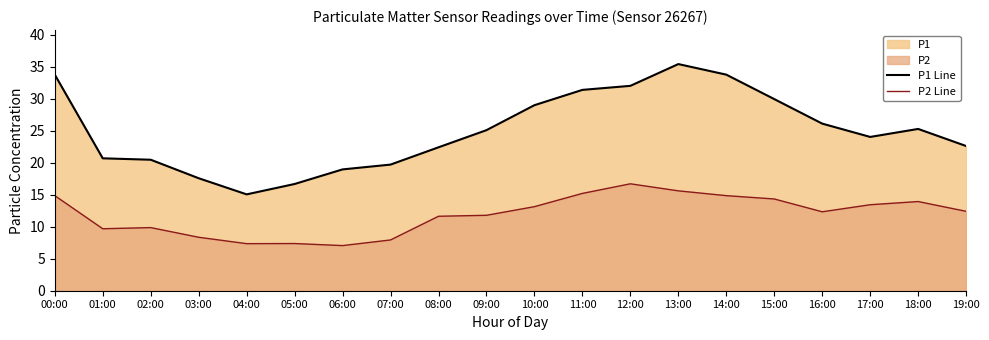

True or false: P2 Line and P1 Line intersect in this chart.

False